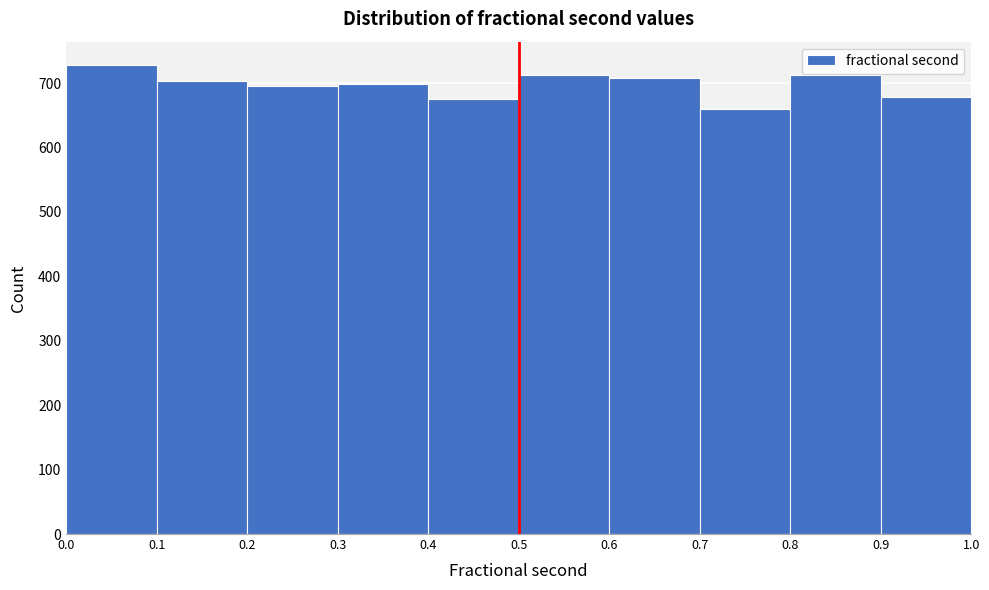

Reading left to right, list every bar in this chart as the range it spans on the x-axis followed by its height. The values are not printed on the chart, so give them approximately, as read against the axis.

0.0 to 0.1: 730
0.1 to 0.2: 700
0.2 to 0.3: 700
0.3 to 0.4: 700
0.4 to 0.5: 680
0.5 to 0.6: 710
0.6 to 0.7: 710
0.7 to 0.8: 660
0.8 to 0.9: 710
0.9 to 1.0: 680